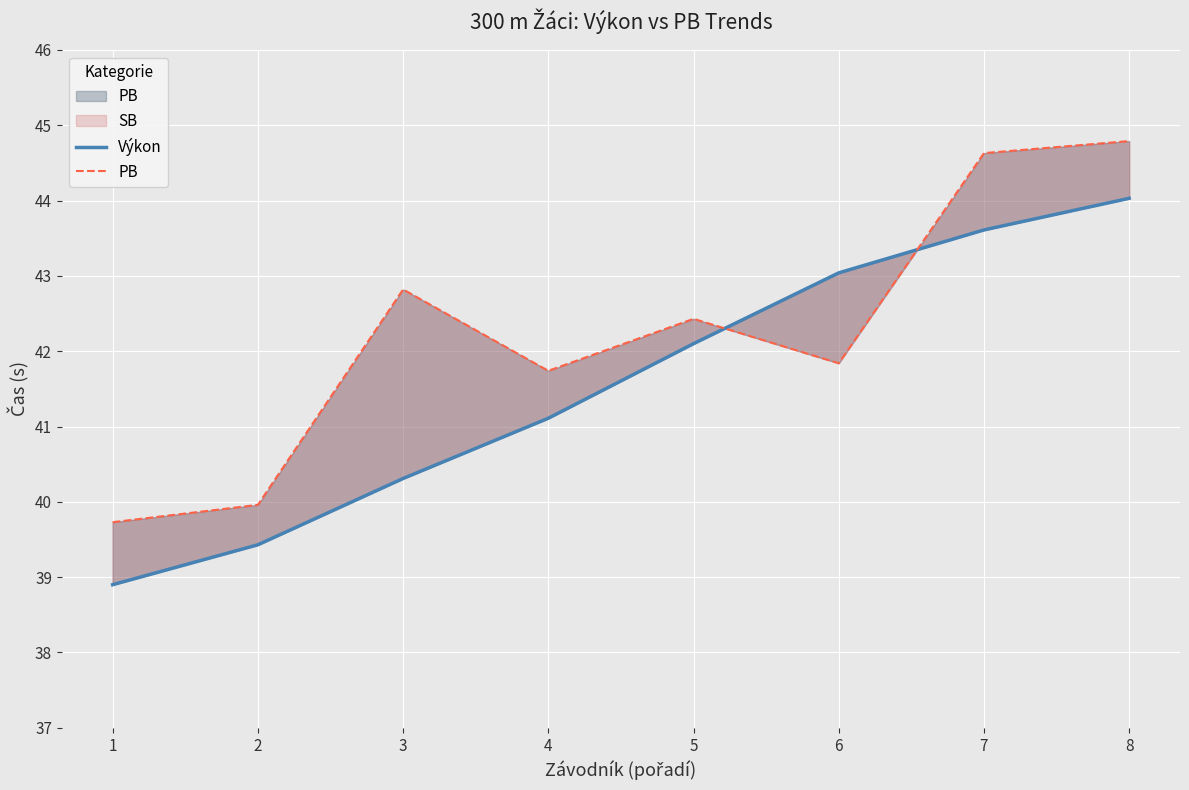

True or false: Výkon has more than 1 interior local peaks.

False